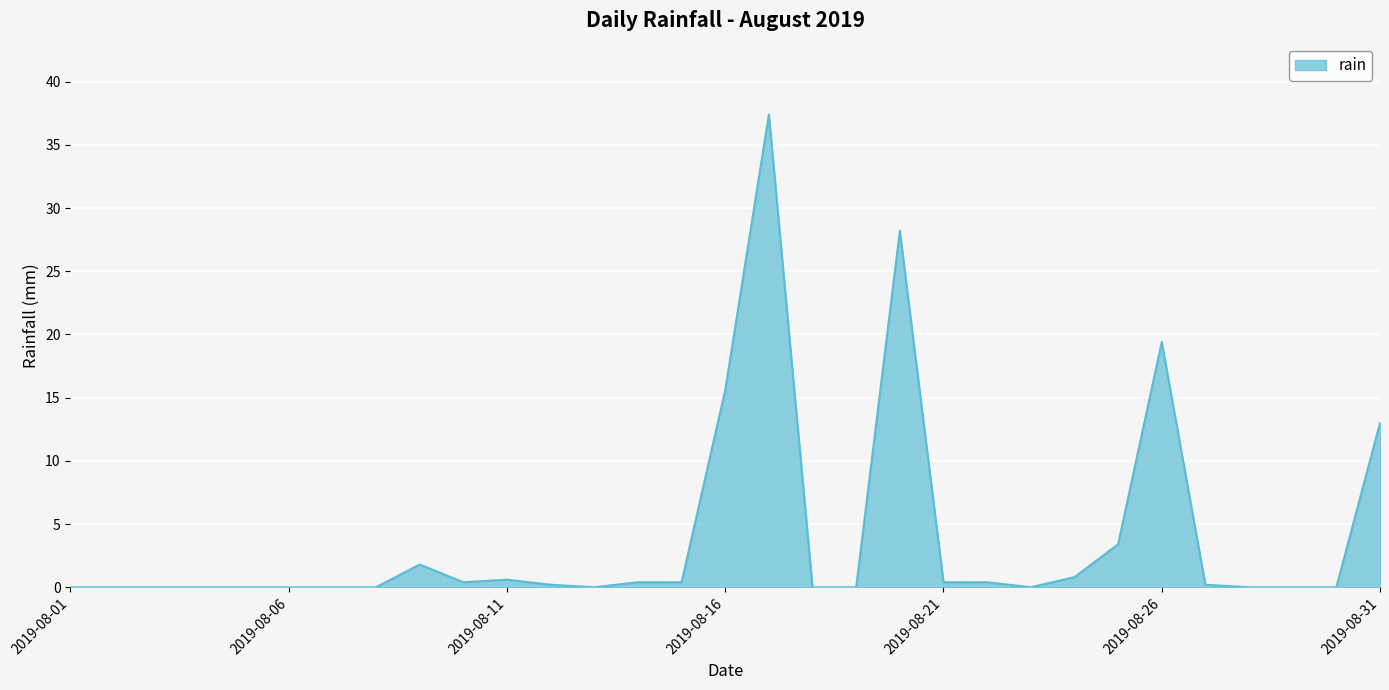

What is the maximum value shown in the chart?

37.4